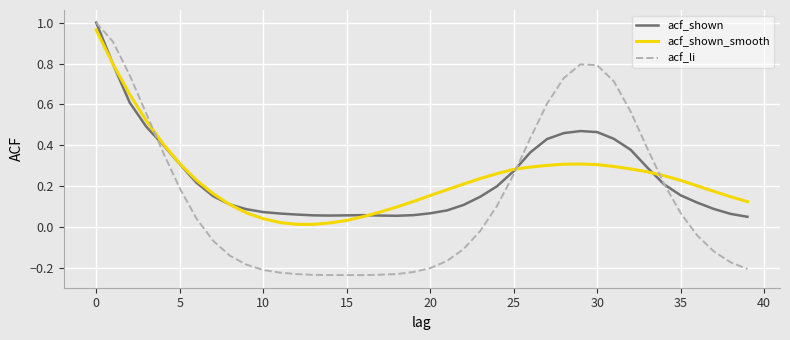

Which series has the widest spread of values?

acf_li